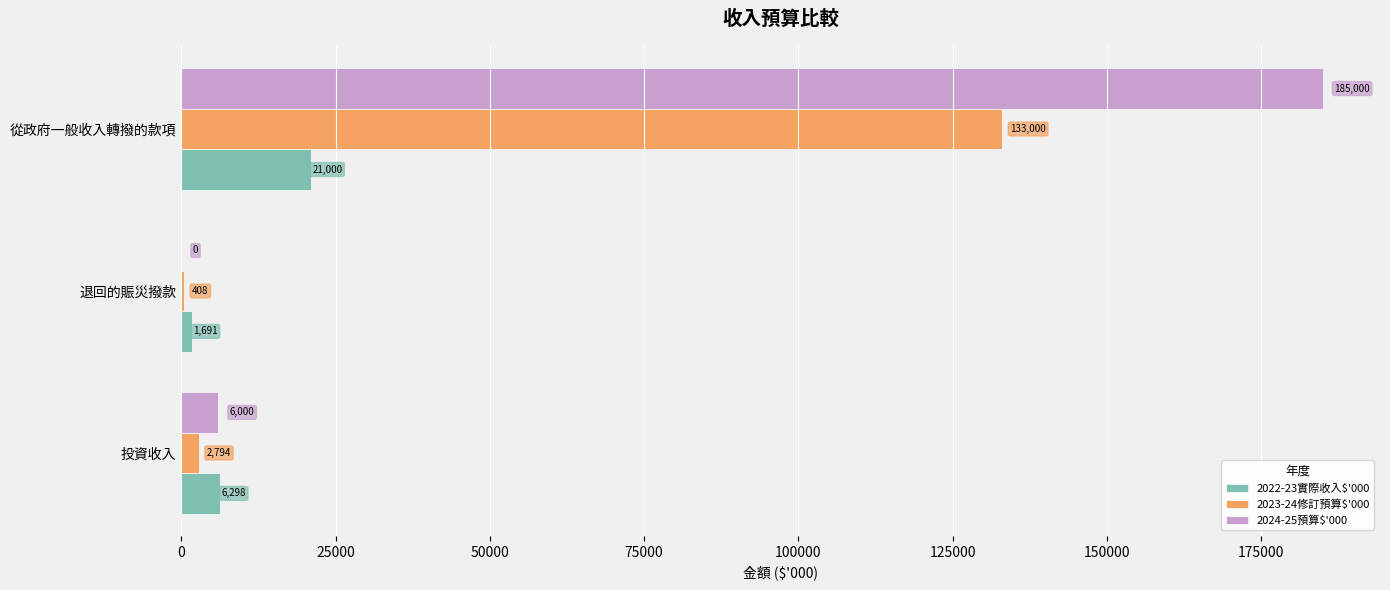

Which category has the highest value across all series?

從政府一般收入轉撥的款項